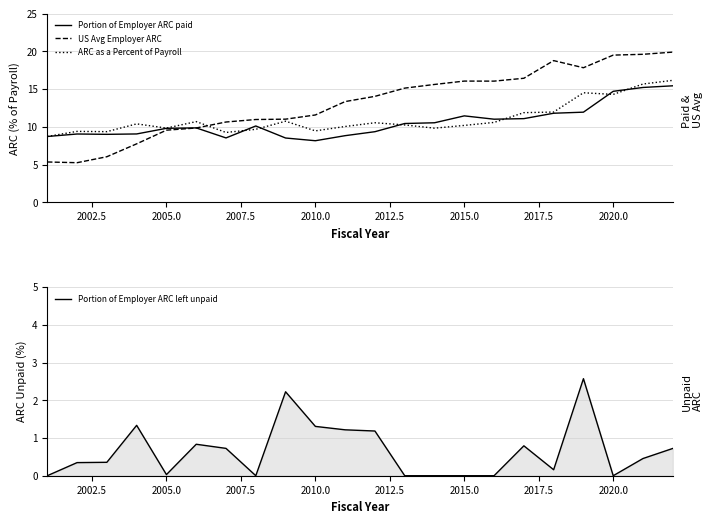

True or false: US Avg Employer ARC and Portion of Employer ARC left unpaid intersect in this chart.

False